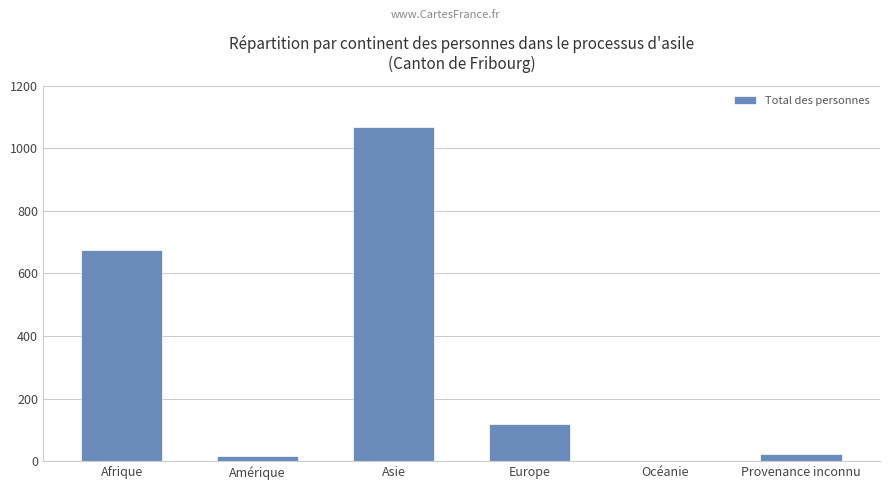

What is the greatest value displayed?

1068